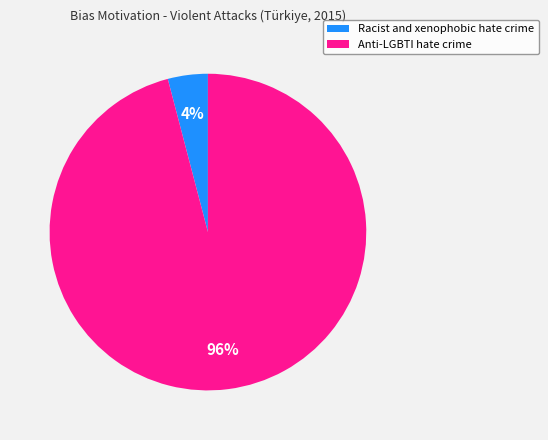

What percentage is the Racist and xenophobic hate crime slice, to the nearest percent?

4%